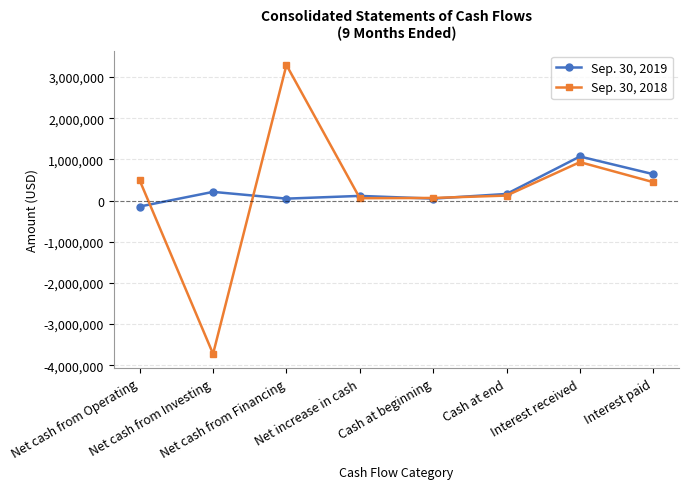

What are all the series names shown in the legend?

Sep. 30, 2019, Sep. 30, 2018